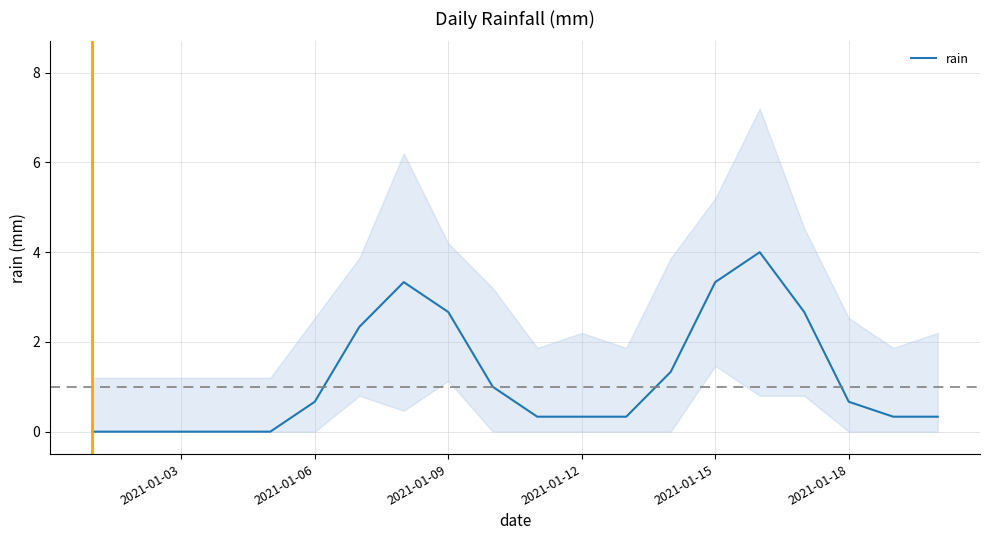

The rain series shows 1.2 at 2021-01-09. True or false?

False